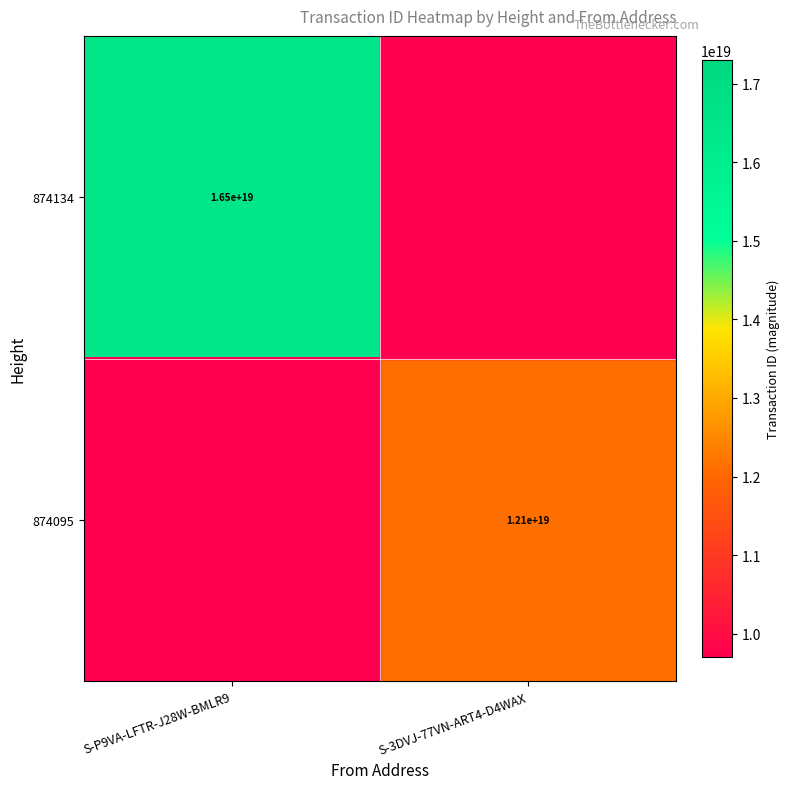

The value of 874134 at S-P9VA-LFTR-J28W-BMLR9 is 28897787113758289920. True or false?

False